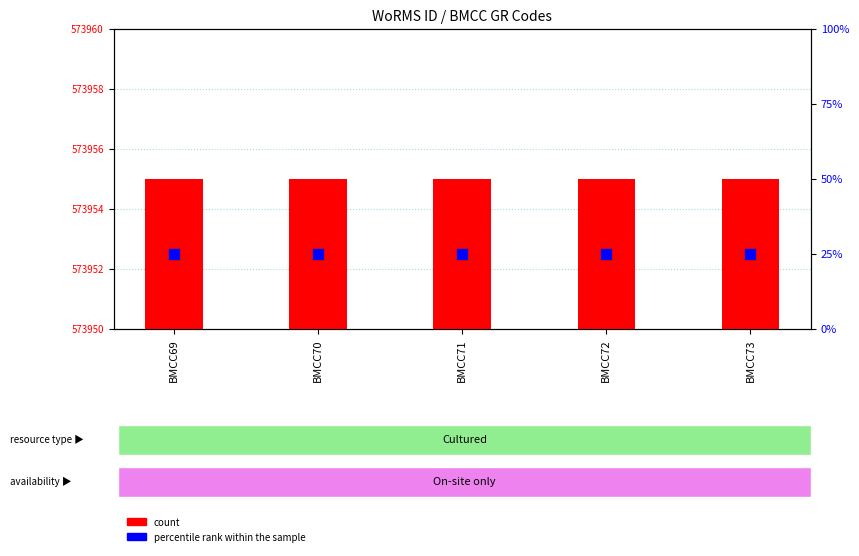

At how many categories does at least one series exceed 12?

5